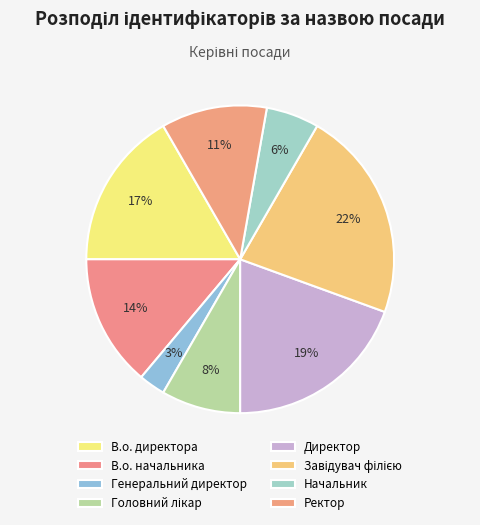

Does any single category account for the majority?

No